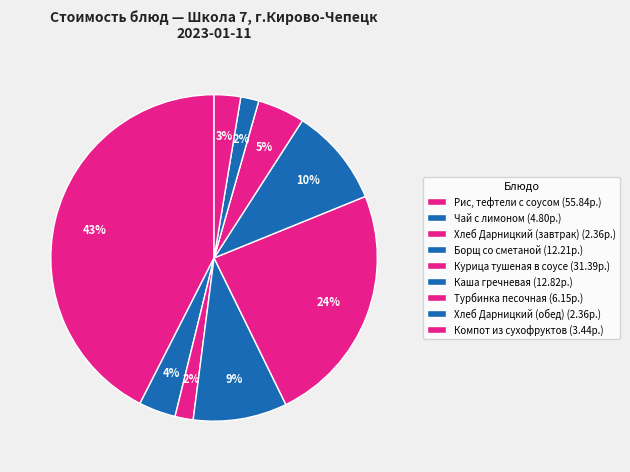

Count the number of slices in the pie.

9